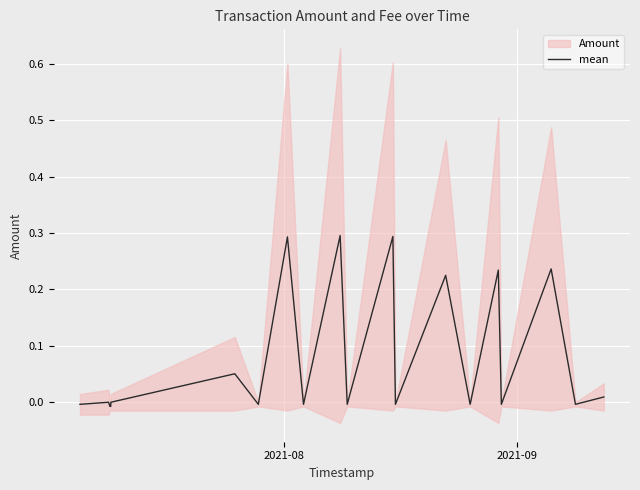

Reading left to right, list all the values displayed in this chart.

-0.0	0.0	-0.0	-0.0	0.0	0.1	-0.0	0.3	-0.0	0.3	-0.0	0.3	-0.0	0.2	-0.0	0.2	-0.0	0.2	-0.0	0.0